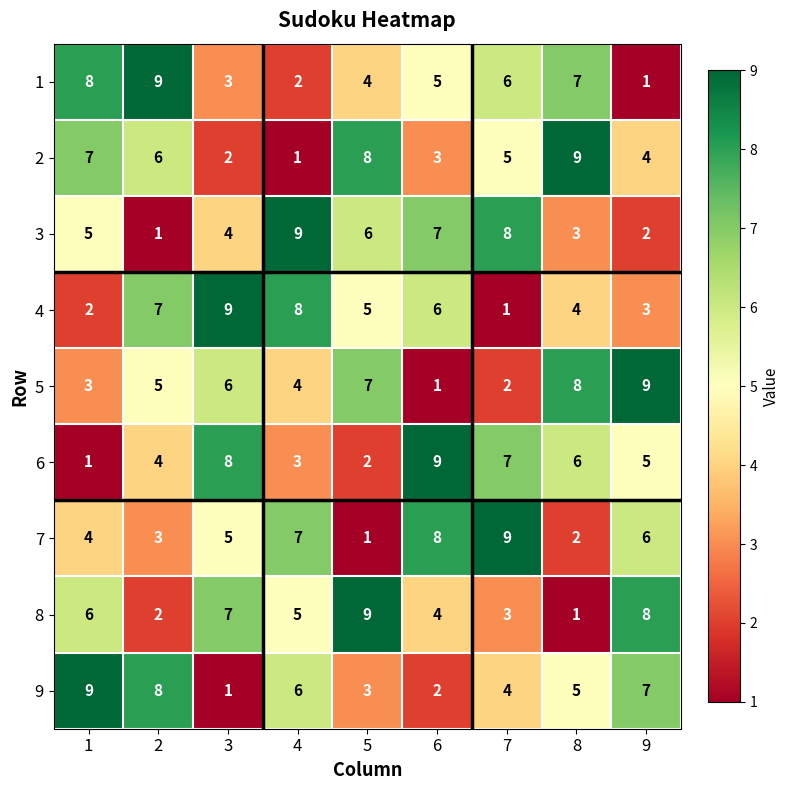

At how many categories does at least one series exceed 8?

9